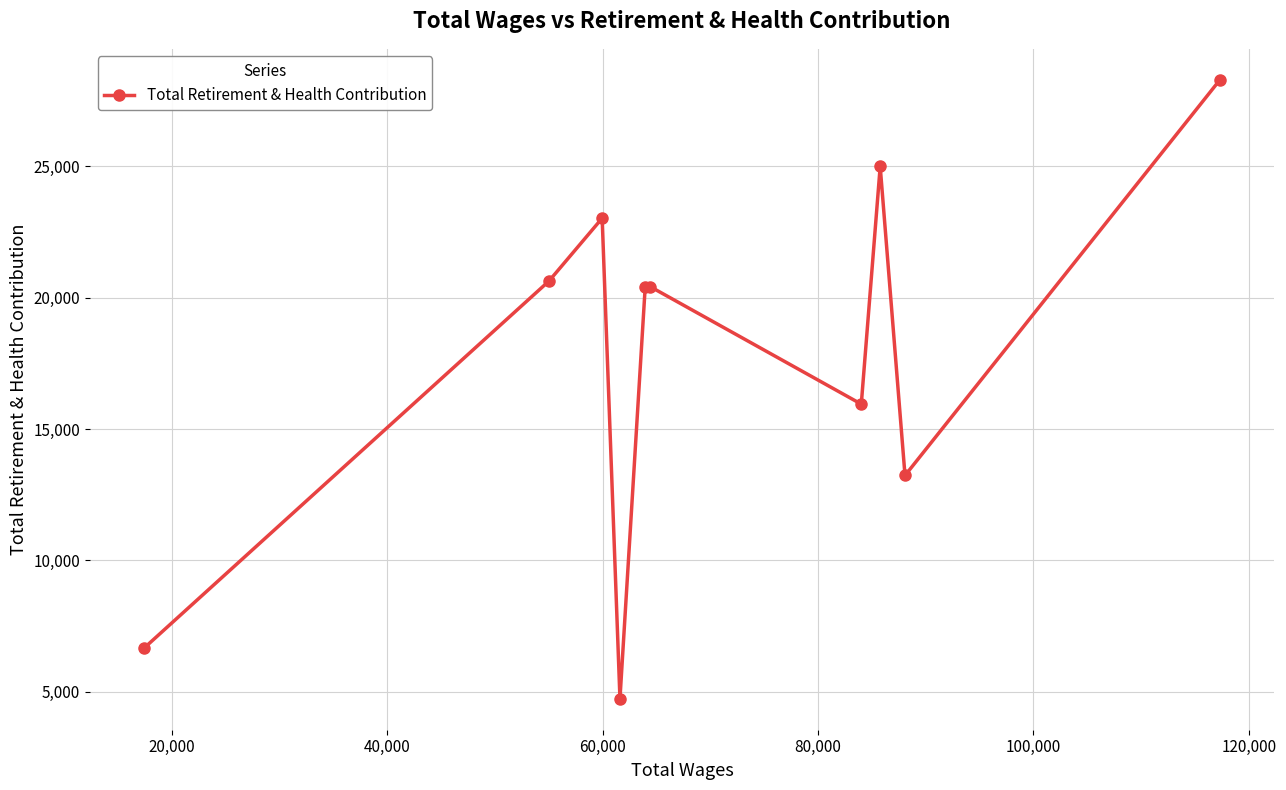

What is the value of the 6th point from the left?

20418